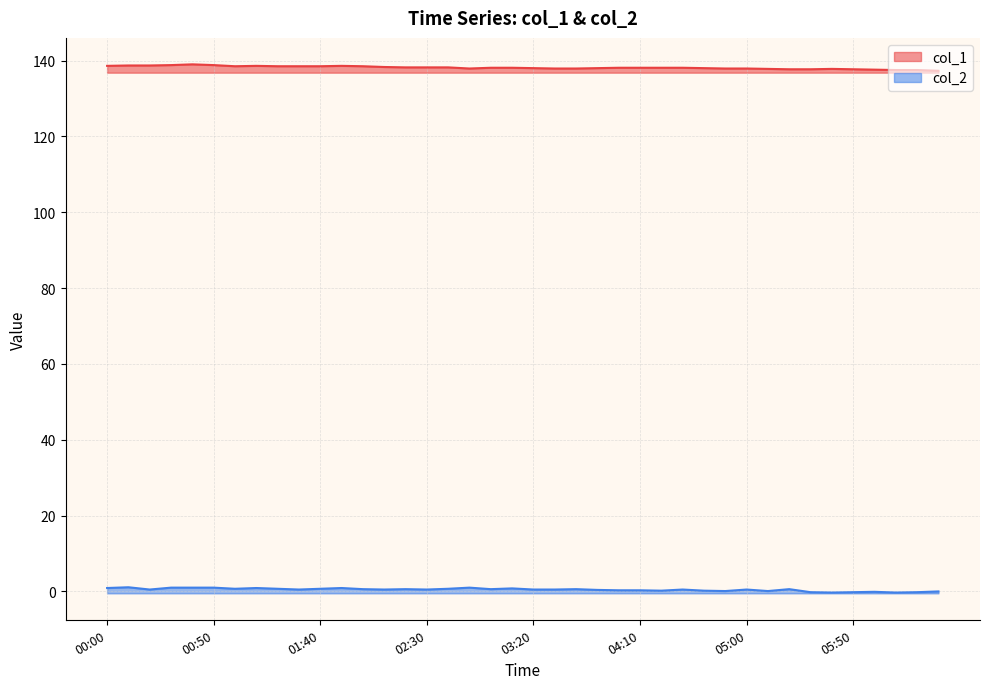

How many values are below 138?

14